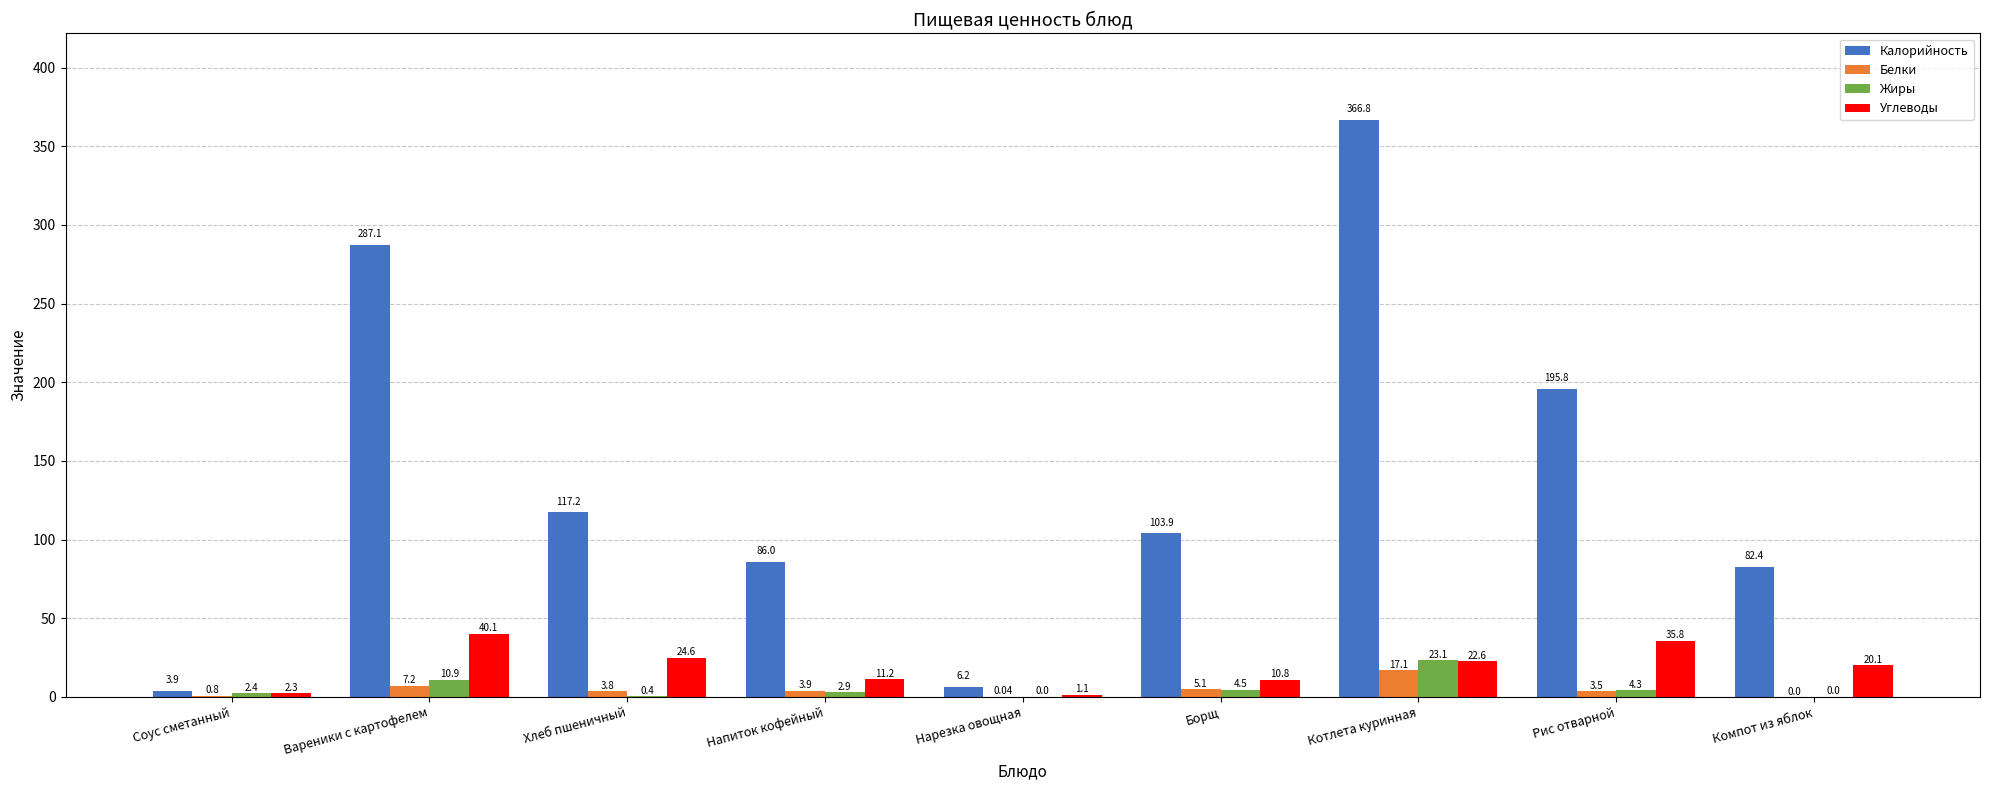

Which series changed the most between Нарезка овощная and Котлета куринная?

Калорийность